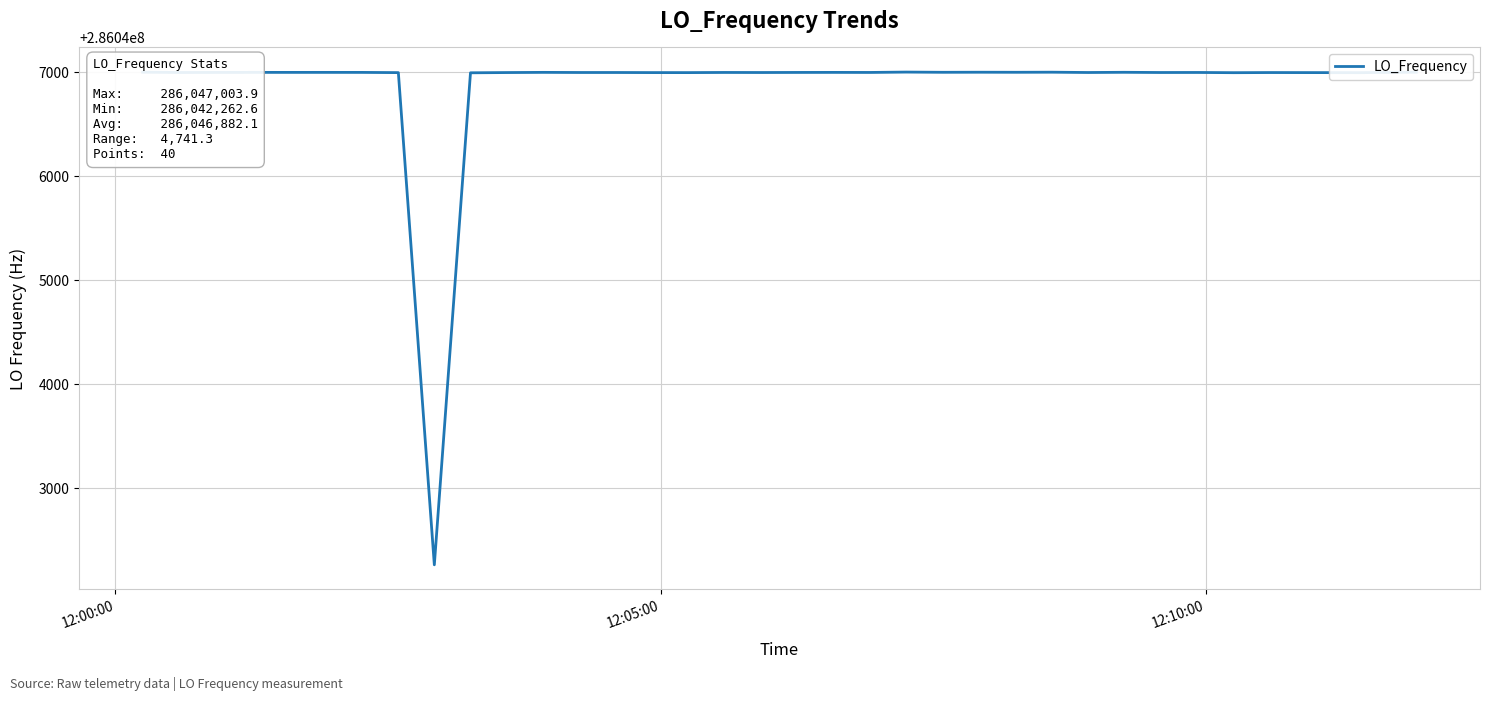

What is the difference between the maximum and minimum values?

4741.3